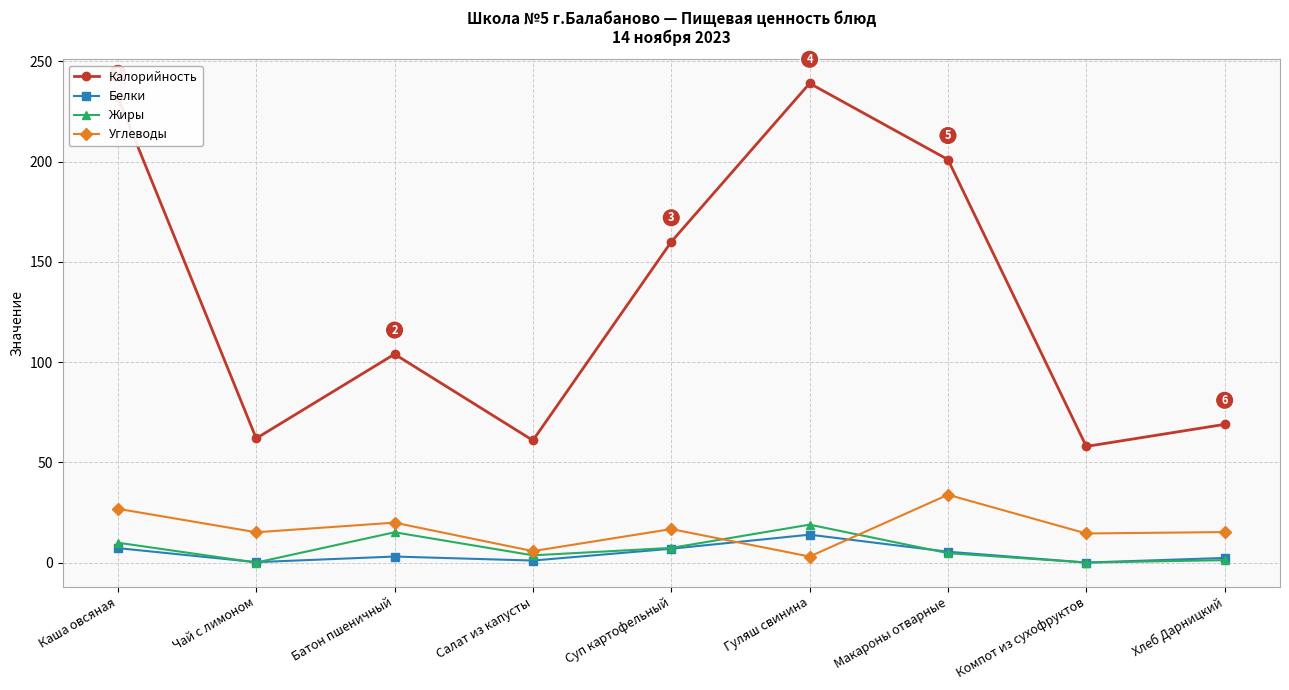

In Калорийность, how many points are lower than both neighbors (excluding endpoints)?

3